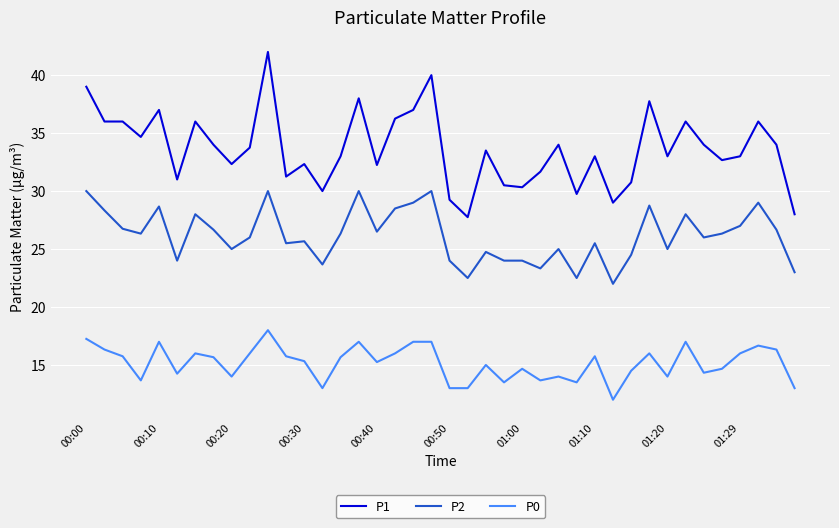

Which series has the largest total across all categories?

P1